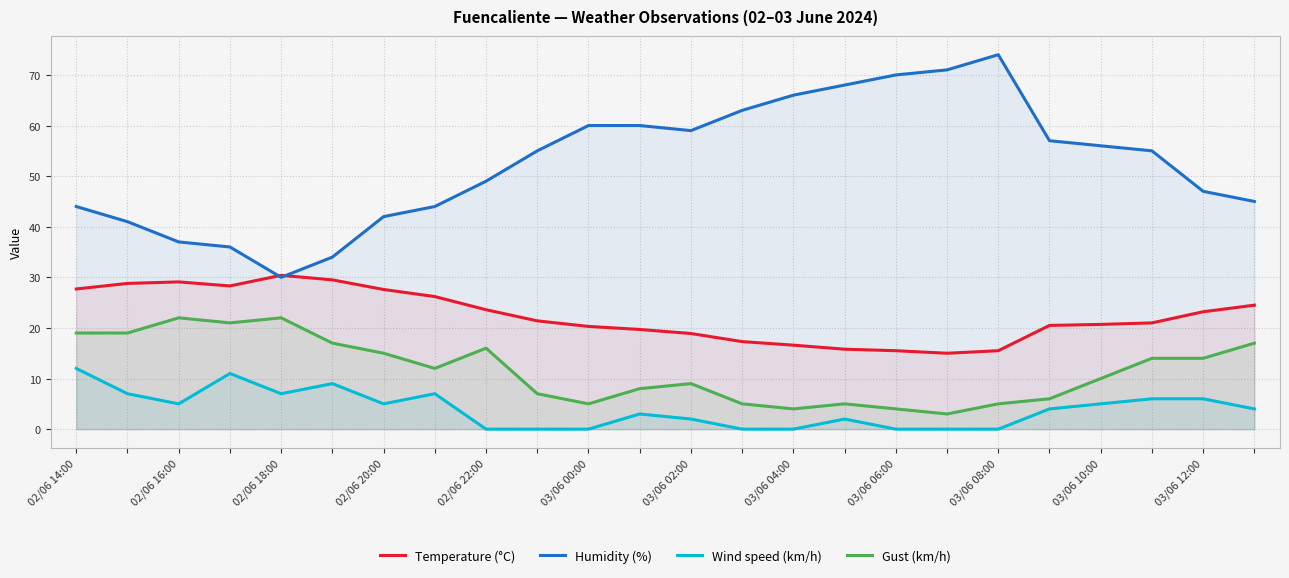

At which label does Wind speed (km/h) reach its minimum?

03/06 06:00